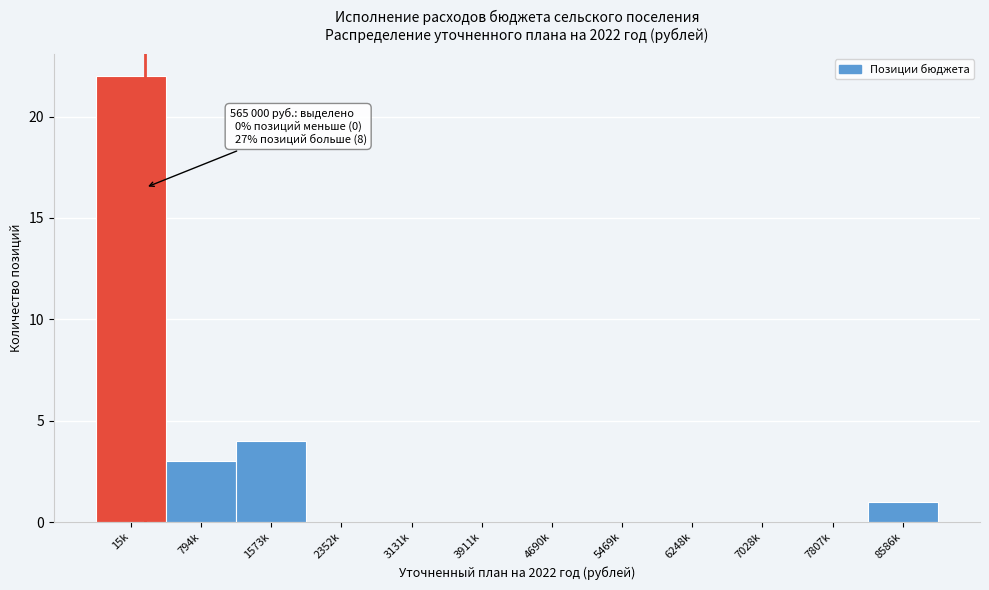

Reading left to right, what are all the values shown in this chart?

15k=22	794k=3	1573k=4	2352k=0	3131k=0	3911k=0	4690k=0	5469k=0	6248k=0	7028k=0	7807k=0	8586k=1